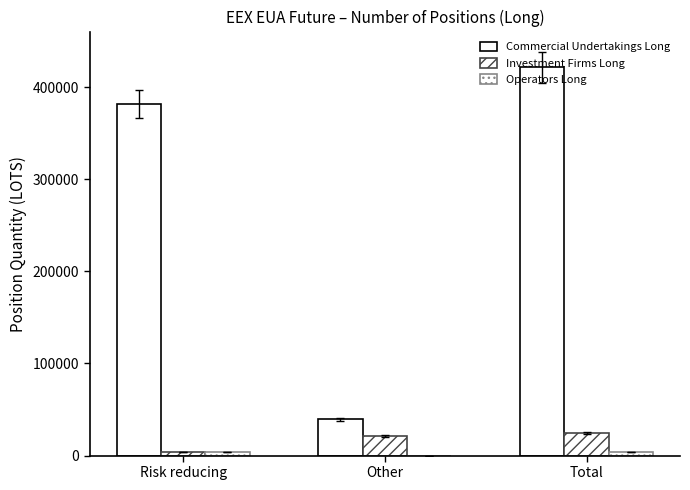

Which series changed the most between Other and Total?

Commercial Undertakings Long